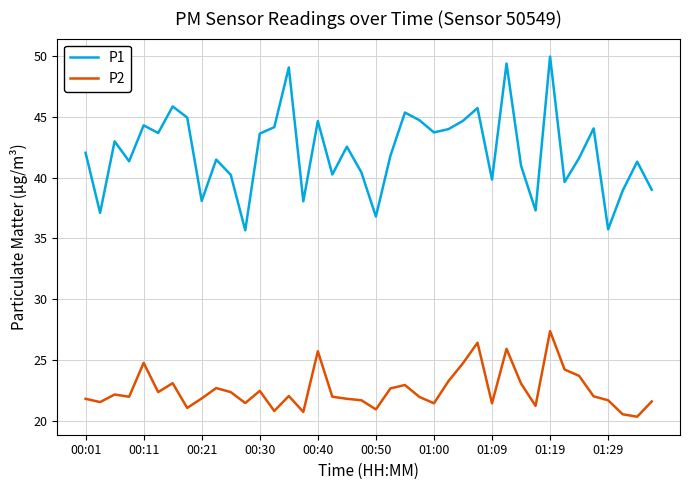

What is the difference between the second highest and minimum values in the P1 series?

13.7